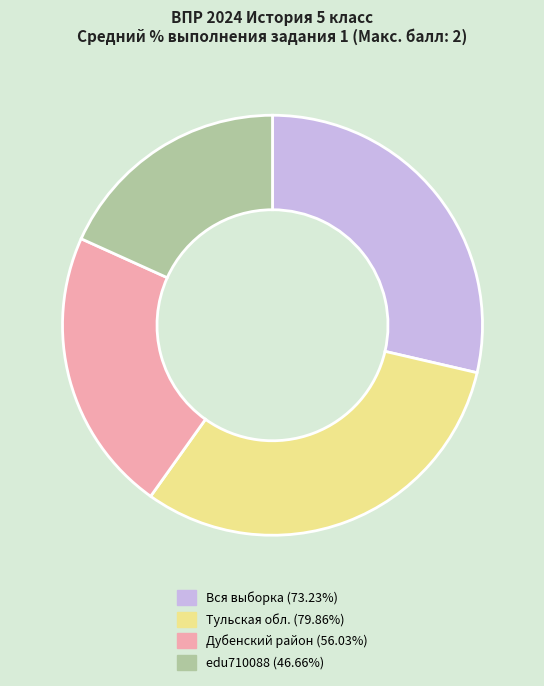

Approximately how many times larger is the value at Дубенский район (56.03%) compared to edu710088 (46.66%)?

1.2